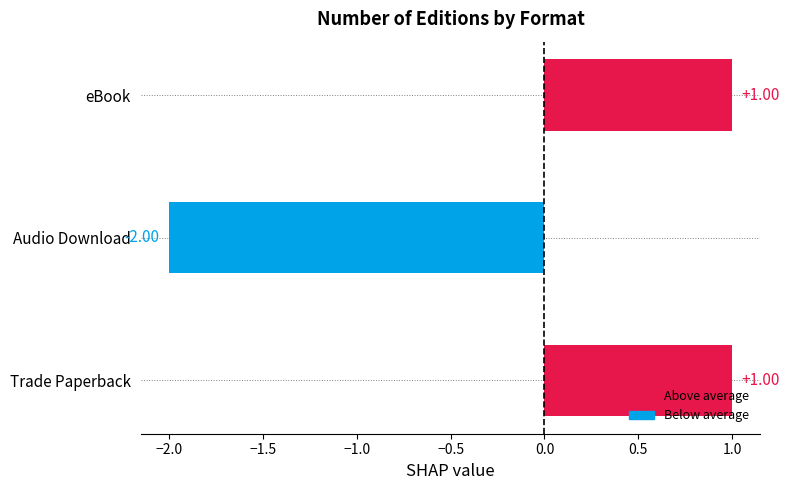

Which category has the lowest value across all series?

Audio Download